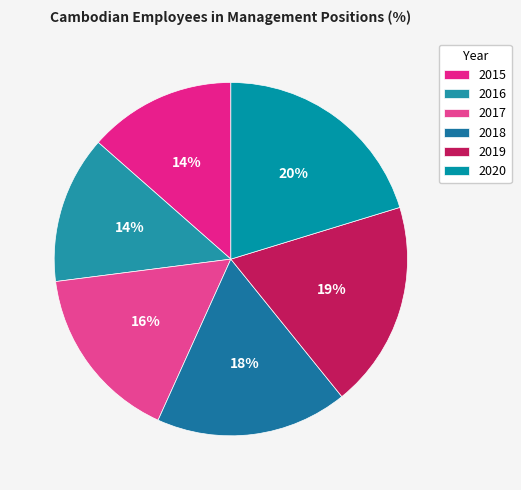

Which slice is the largest?

2020